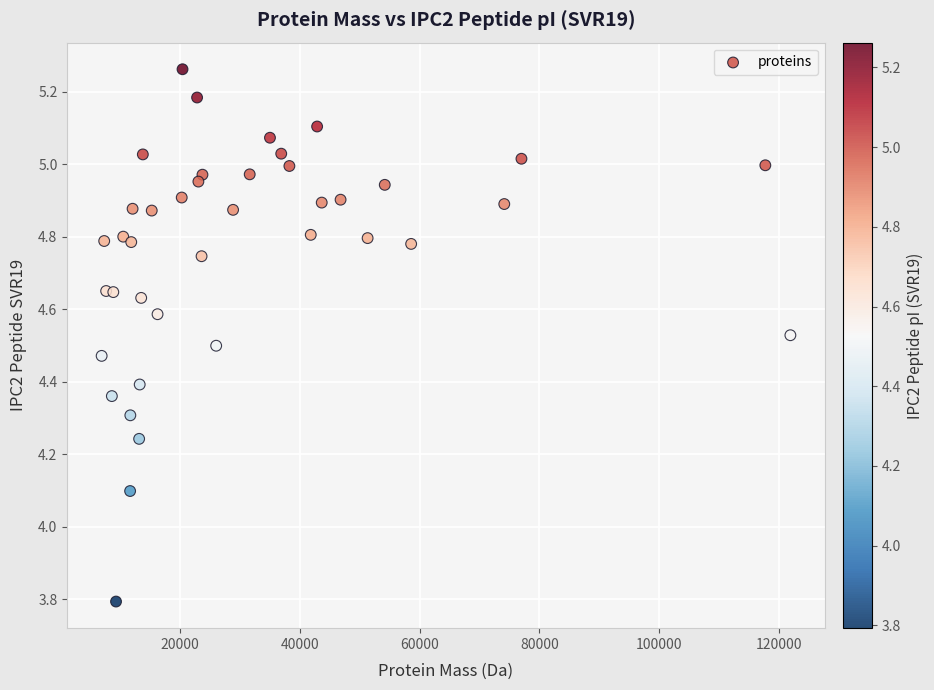

What Y value in the scatter plot is closest to 4?

4.1